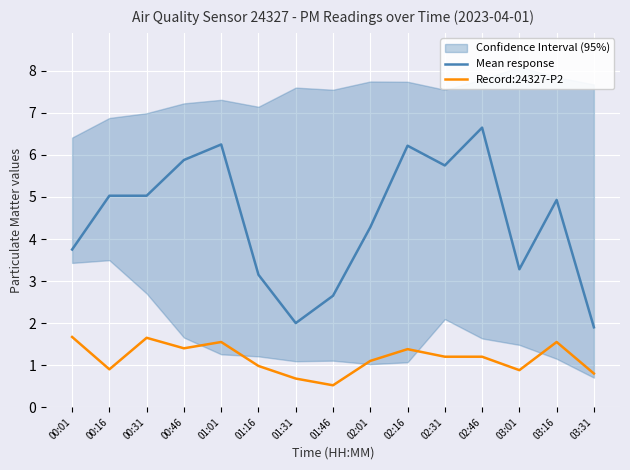

Where is Mean response nearest to the value 4?

00:01